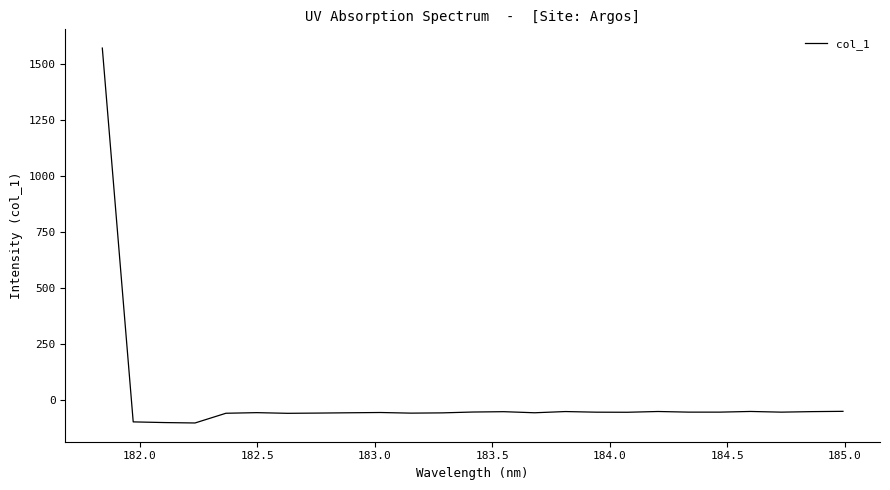

What is the smallest value displayed?

-103.3